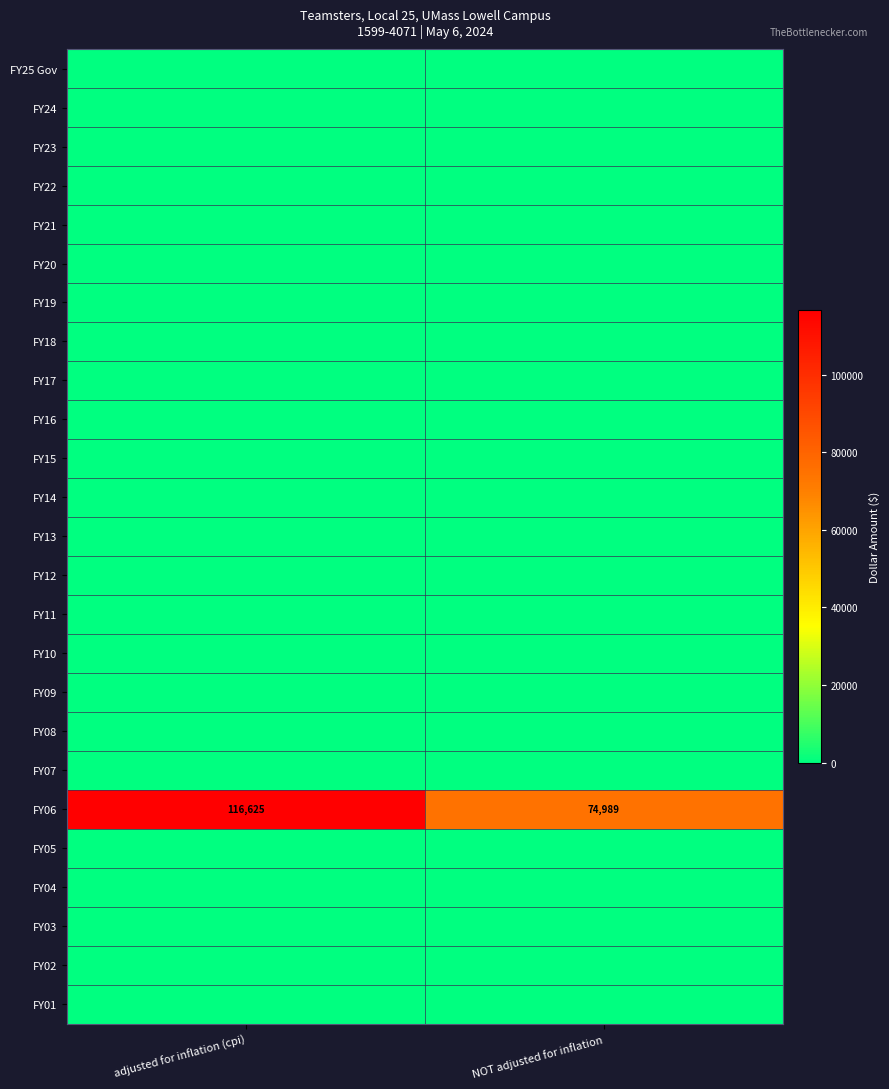

What is the total value across all series at adjusted for inflation (cpi)?

116625